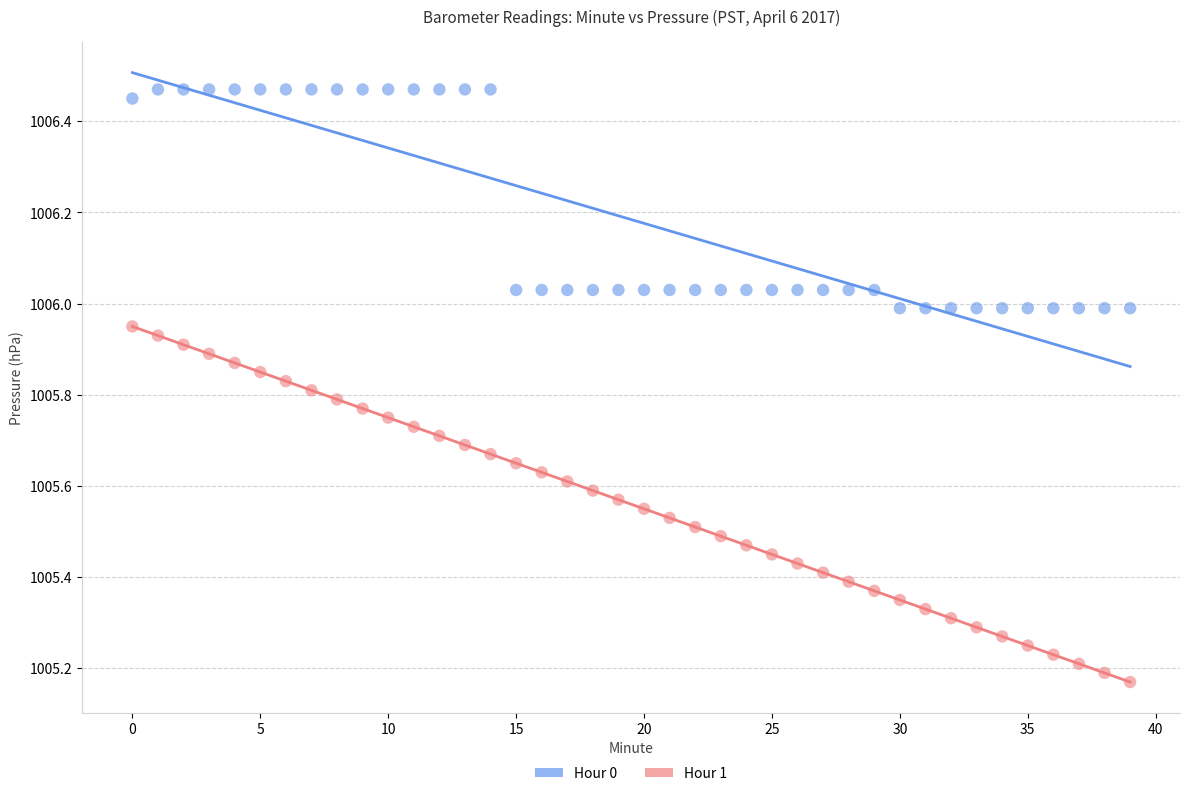

Across all data points, what is the range of Y values (max minus min)?

1.3